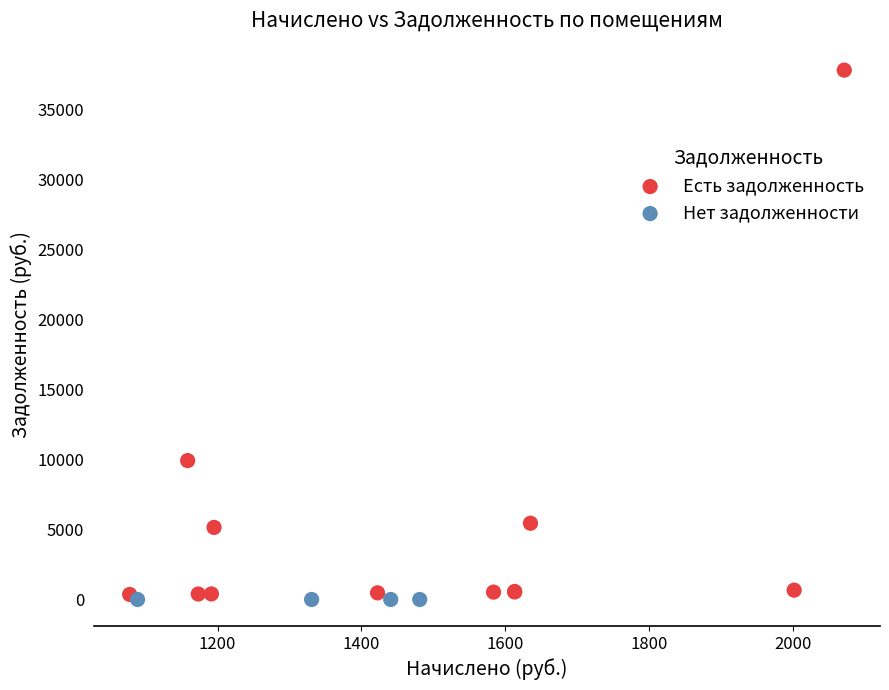

Which series reaches the maximum Y coordinate?

Есть задолженность